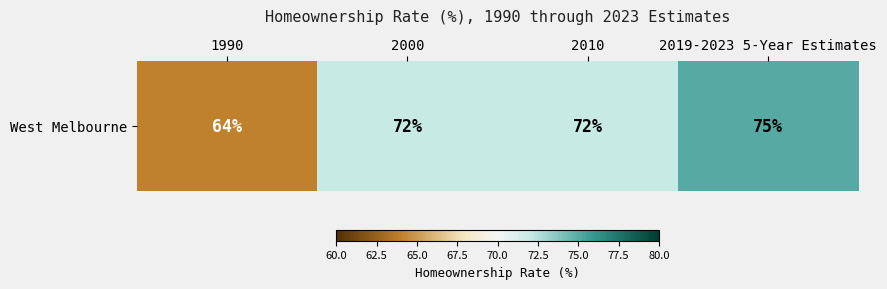

Which label corresponds to the largest value in the chart?

2019-2023 5-Year Estimates